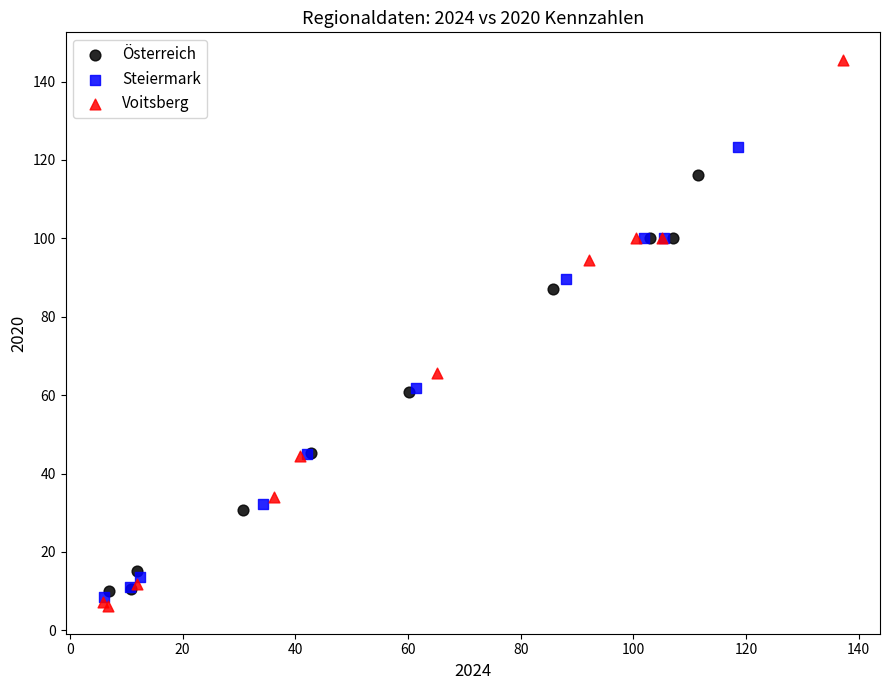

Which series has the largest Y range (max minus min)?

Voitsberg